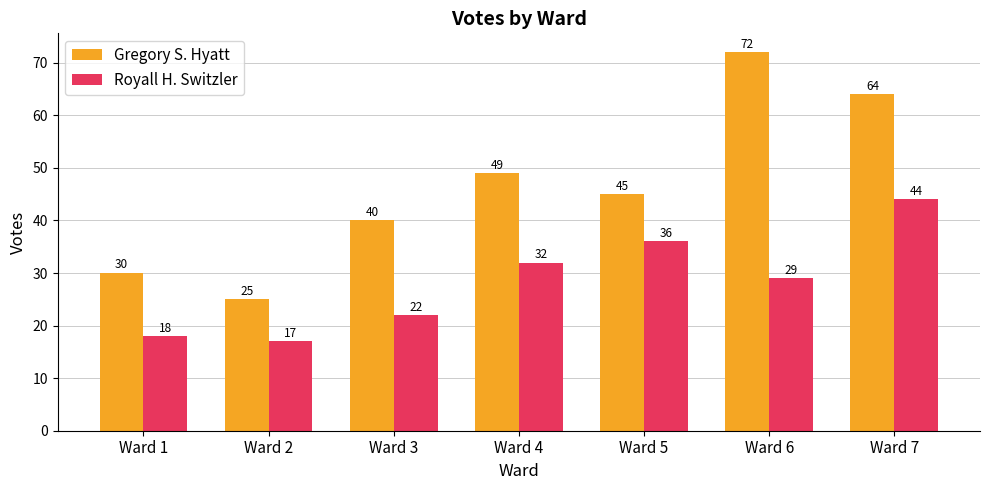

How many bars are there in total?

14